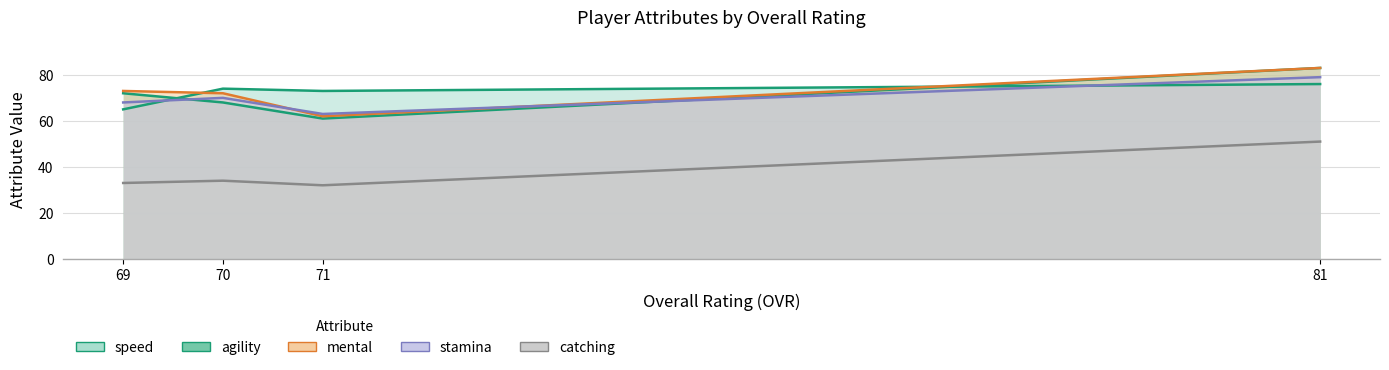

Which series has the largest total across all categories?

mental